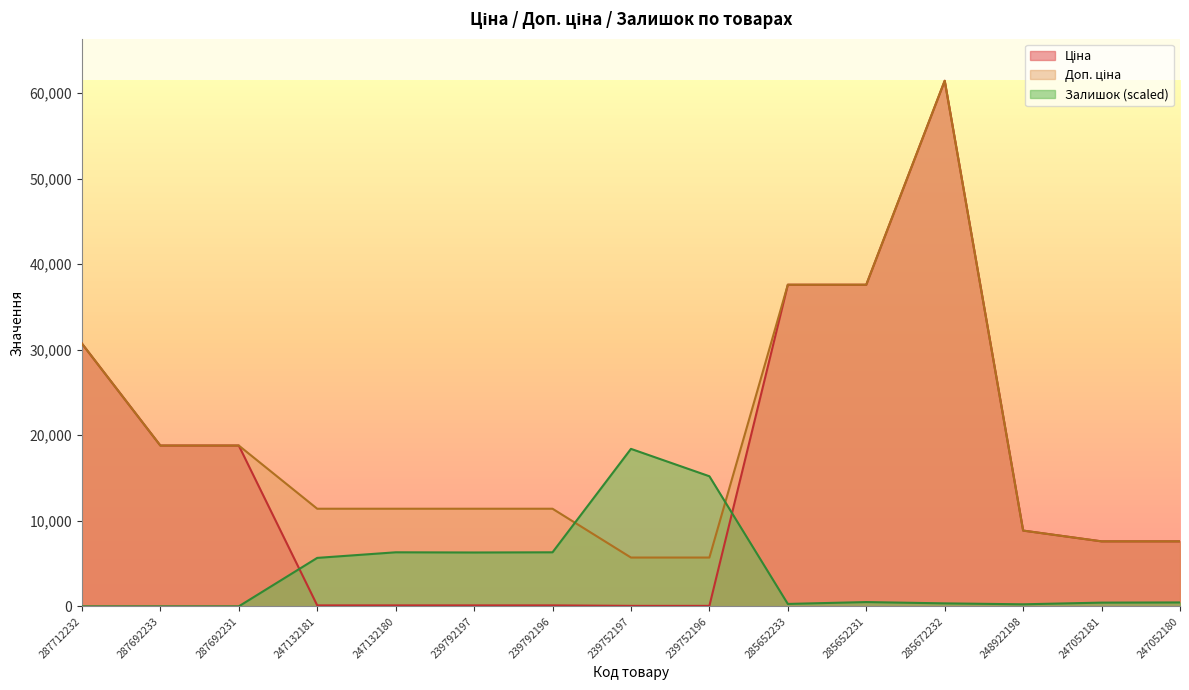

Where is Ціна nearest to the value 30745?

287712232